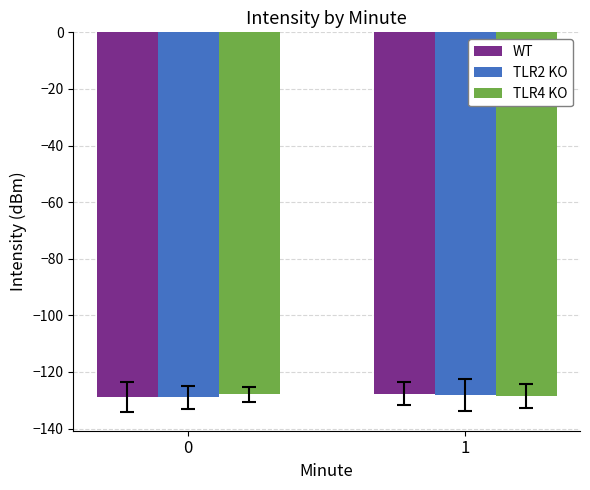

What is the value of the TLR2 KO bar at the 1st from the left?

-129.0